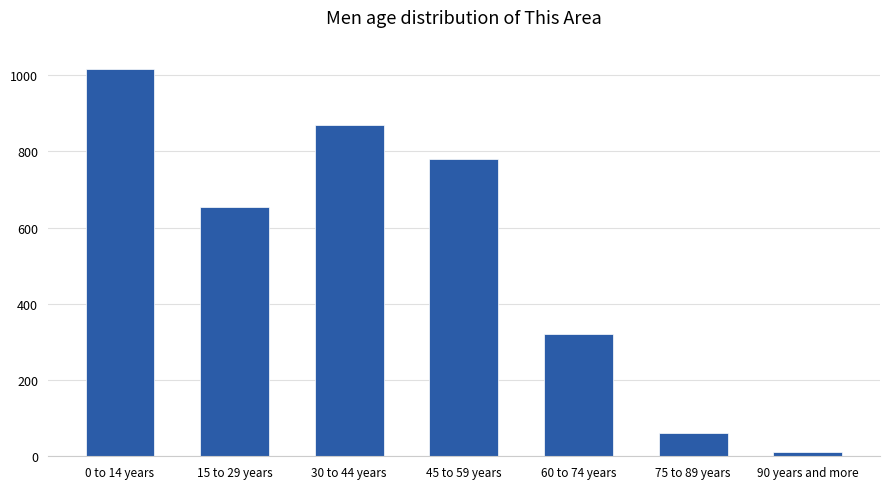

Reading right to left, extract all data points from this chart.

90 years and more=12	75 to 89 years=60	60 to 74 years=320	45 to 59 years=780	30 to 44 years=870	15 to 29 years=655	0 to 14 years=1015